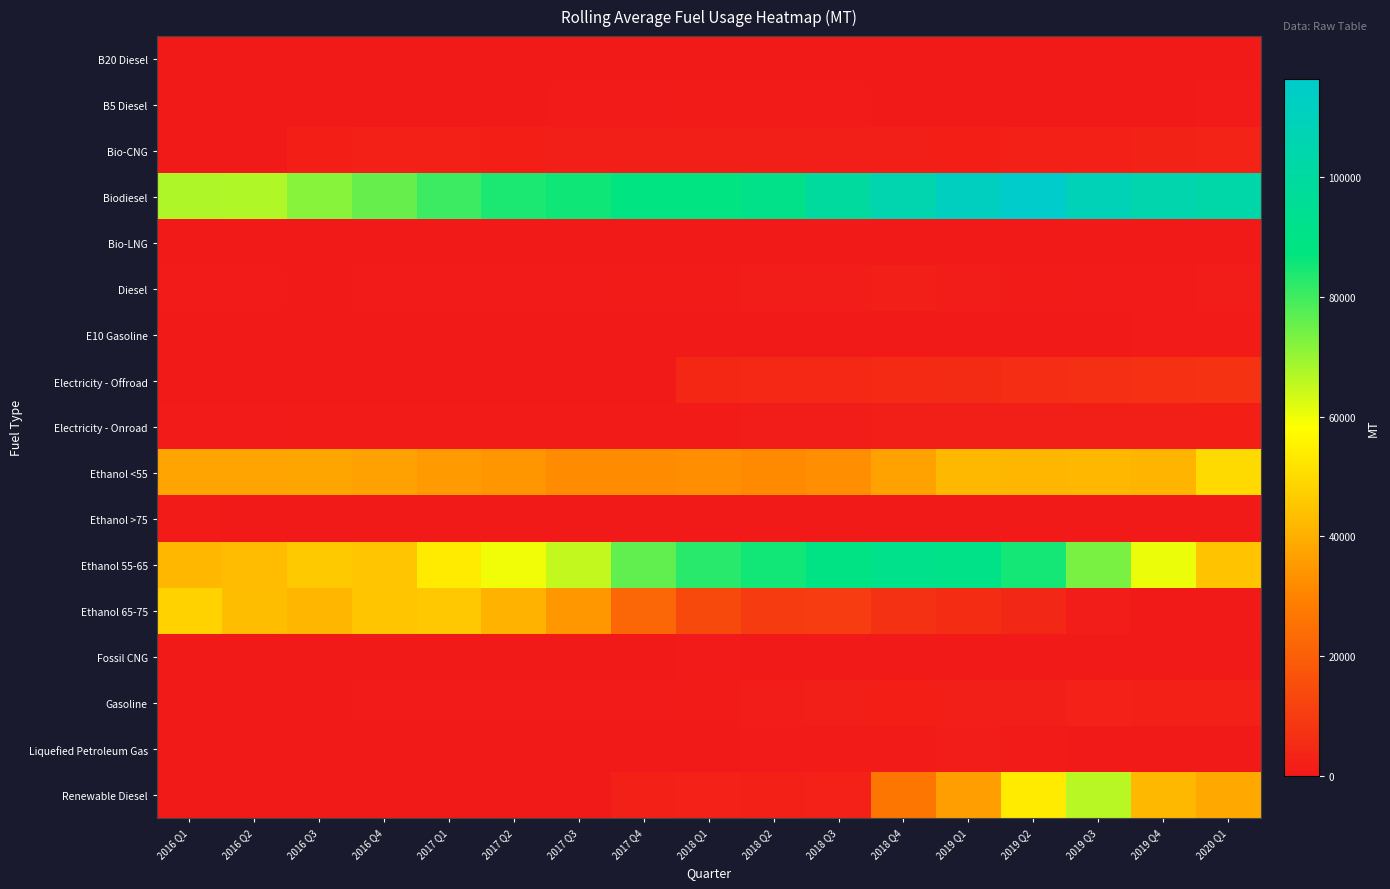

Which series has the largest total across all categories?

Biodiesel